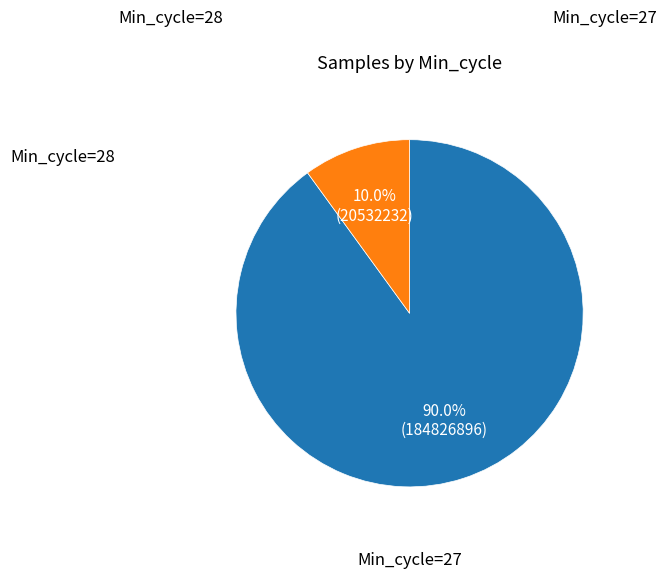

Which slice is the smallest?

Min_cycle=28